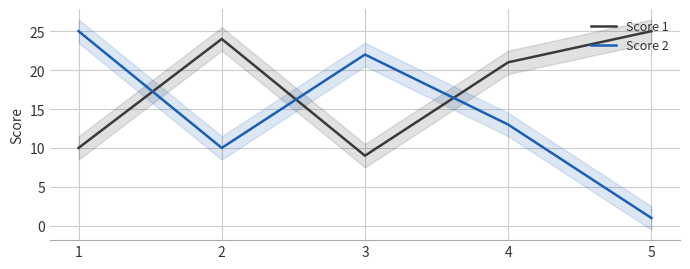

True or false: Score 2 has more than 2 points higher than both neighbors.

False